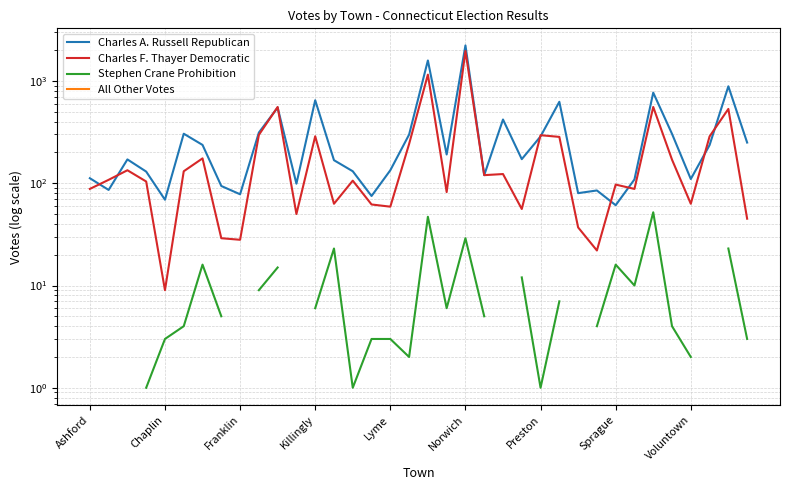

Does the chart have visible grid lines?

Yes